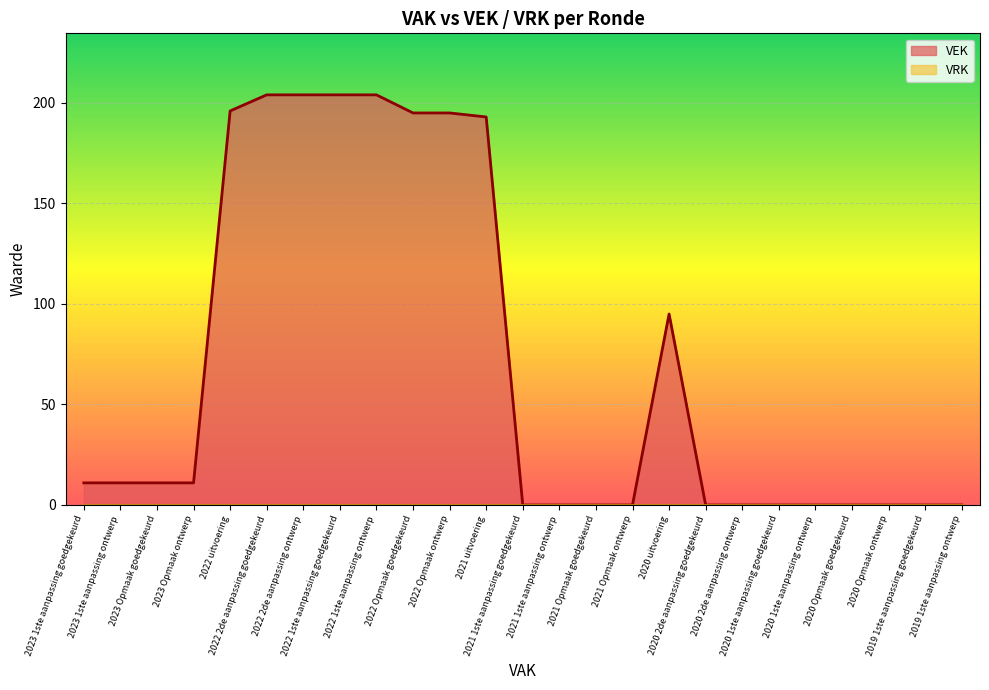

Reading left to right, what are all the values shown in this chart?

11	11	11	11	196	204	204	204	204	195	195	193	0	0	0	0	95	0	0	0	0	0	0	0	0